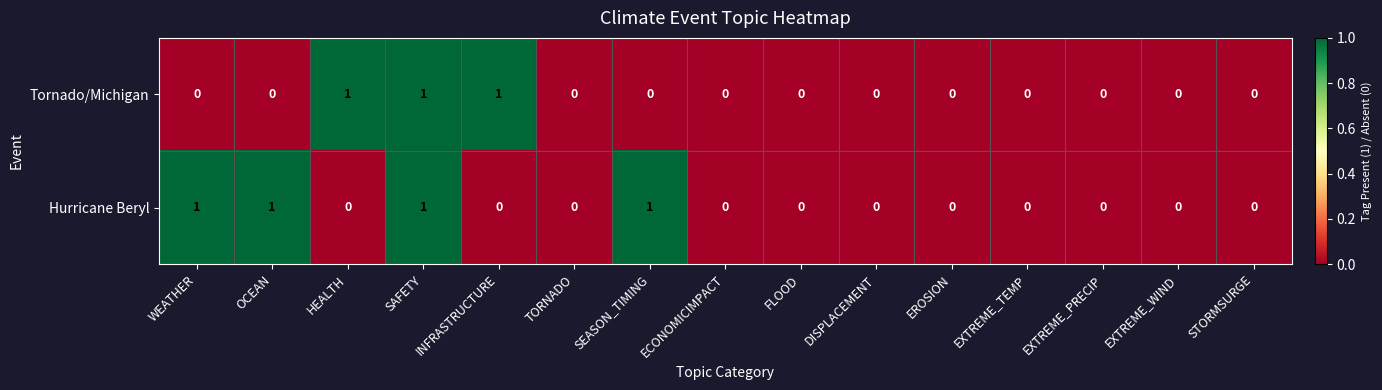

What is the total value across all series at SAFETY?

2